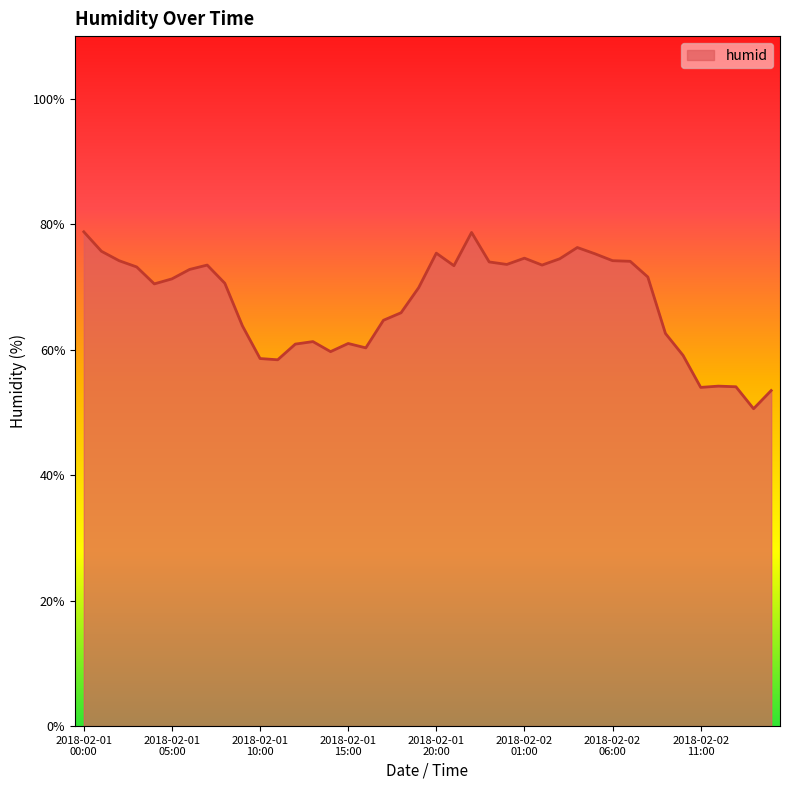

What is the difference between the maximum and minimum values?

28.2